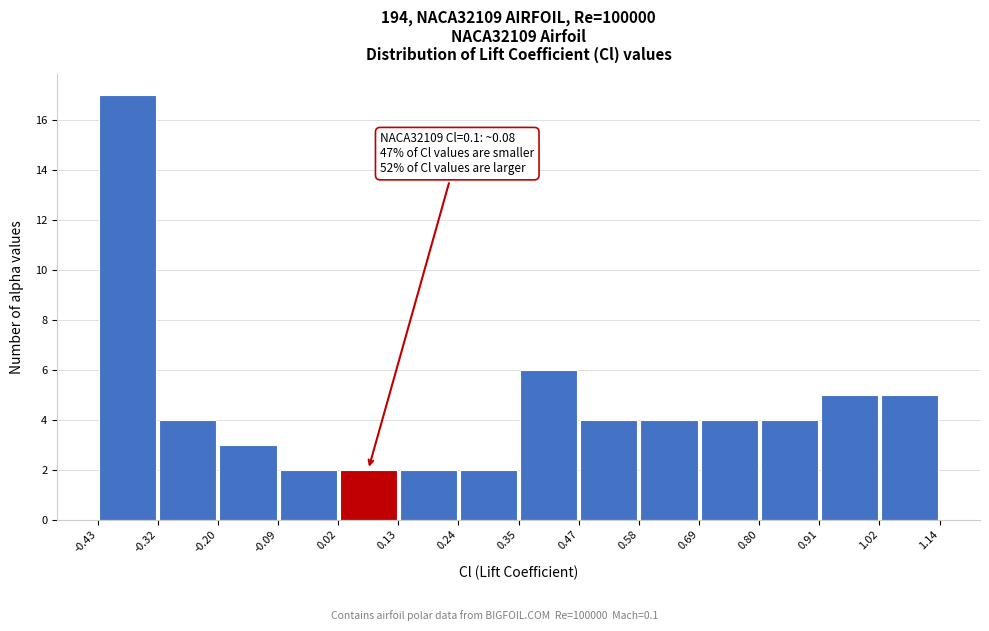

Which range on the x-axis has the tallest bar?

-0.43 to -0.32